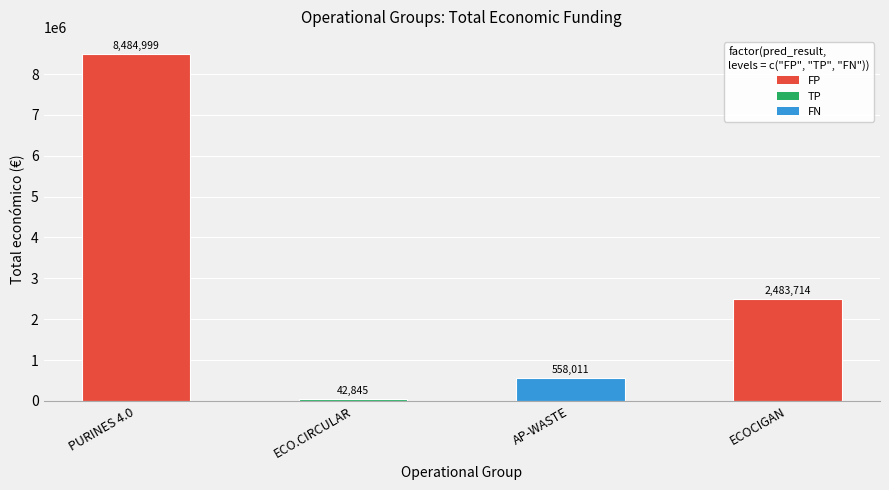

What is the smallest value displayed?

42845